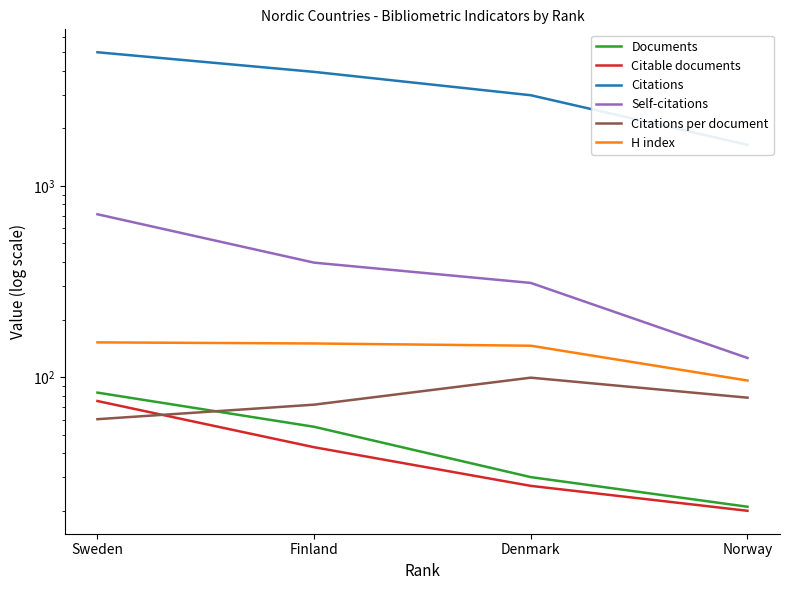

Reading left to right, list all the values displayed in this chart.

Documents: 83.0	55.0	30.0	21.0
Citable documents: 75.0	43.0	27.0	20.0
Citations: 5002.0	3949.0	2981.0	1640.0
Self-citations: 711.0	397.0	311.0	126.0
Citations per document: 60.3	71.8	99.4	78.1
H index: 152.0	150.0	146.0	96.0